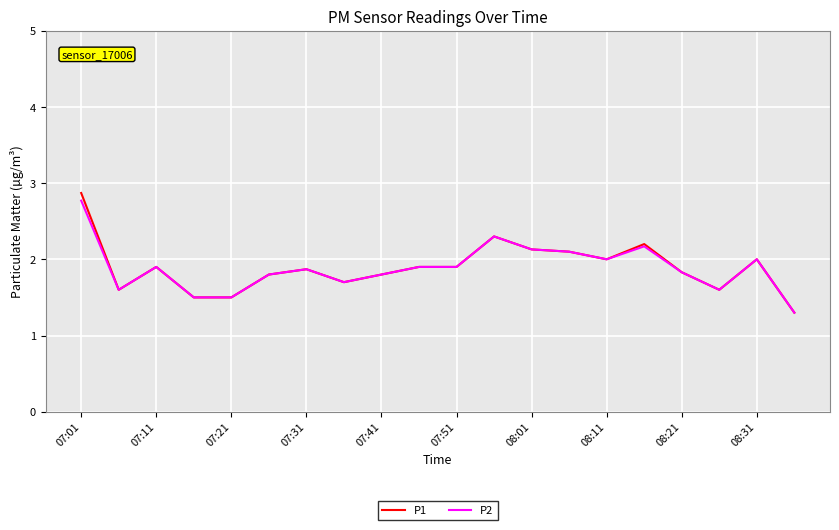

Which series has the widest spread of values?

P1